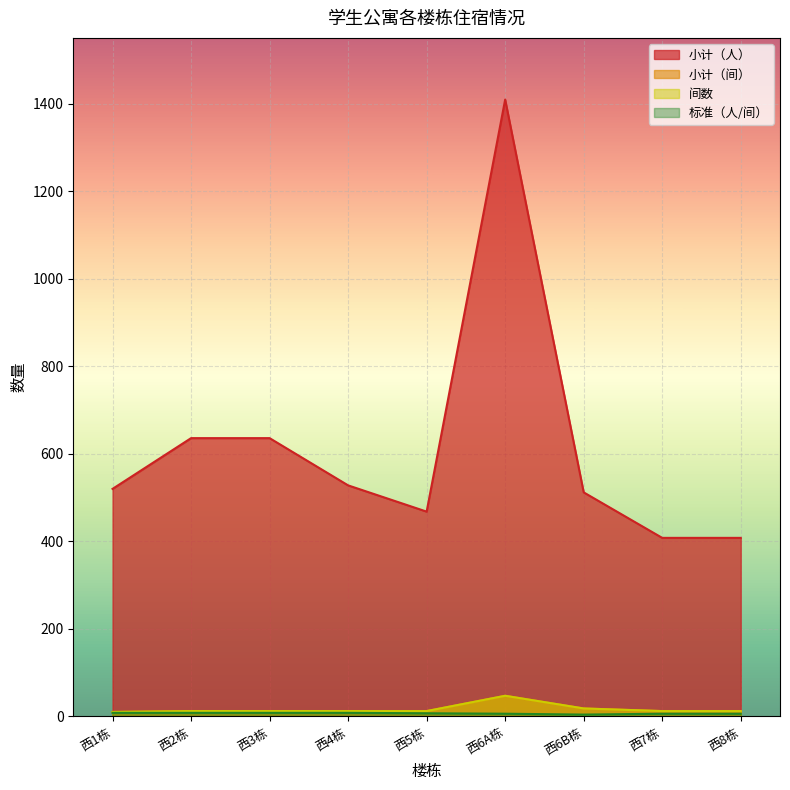

Is the value of 标准（人/间） at 西6A栋 greater than the value of 小计（人） at 西1栋?

No